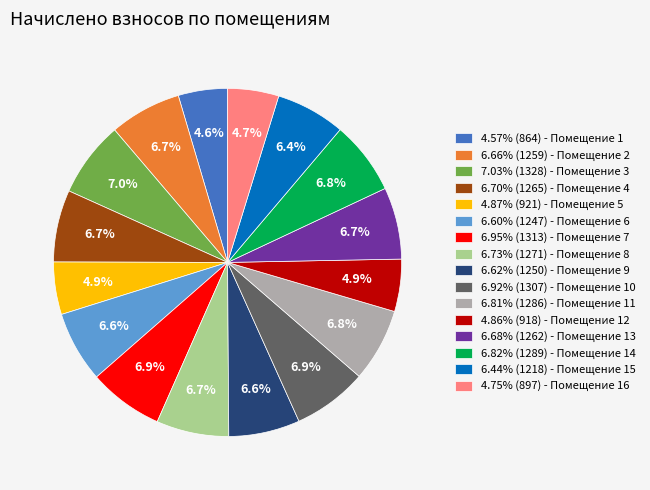

To the nearest percent, what is the difference between the largest and smallest slice percentages?

2%